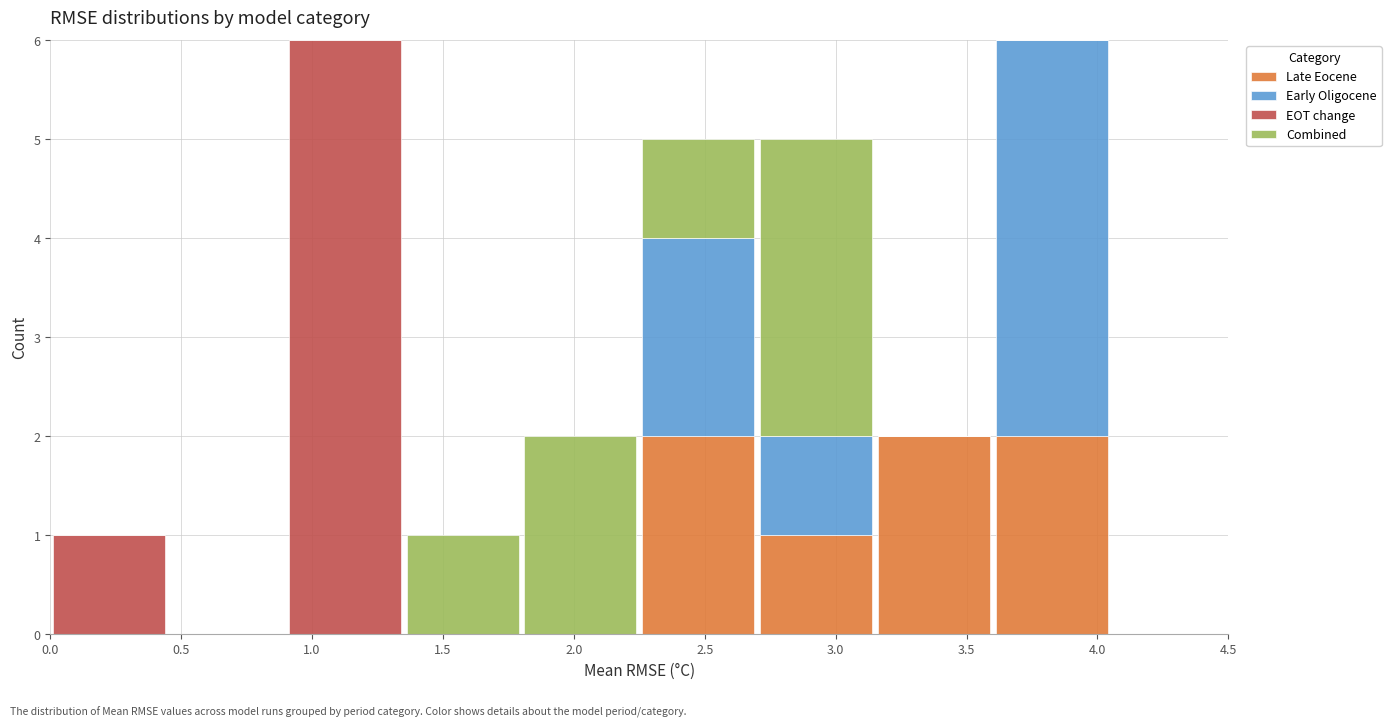

Reading left to right, transcribe this chart: for each stacked bar, give the range it covers on the x-axis and its total height. The values are not printed on the chart, so give them approximately, as read against the axis.

0.00 to 0.45: 1
0.45 to 0.90: 0
0.90 to 1.35: 6
1.35 to 1.80: 1
1.80 to 2.25: 2
2.25 to 2.70: 5
2.70 to 3.15: 5
3.15 to 3.60: 2
3.60 to 4.05: 6
4.05 to 4.50: 0